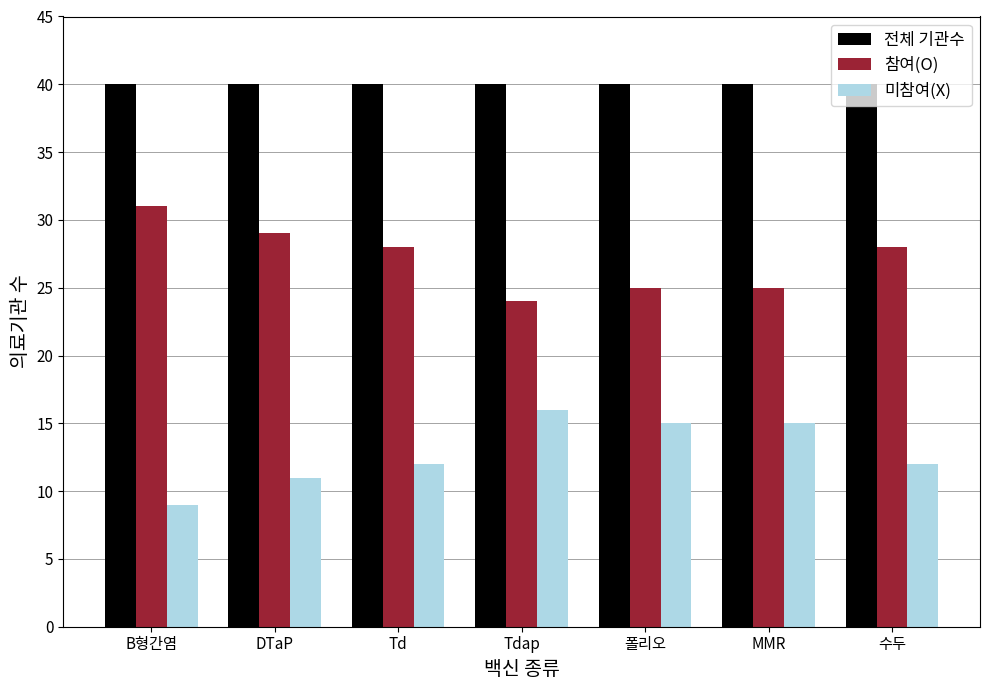

What is the smallest value displayed?

9